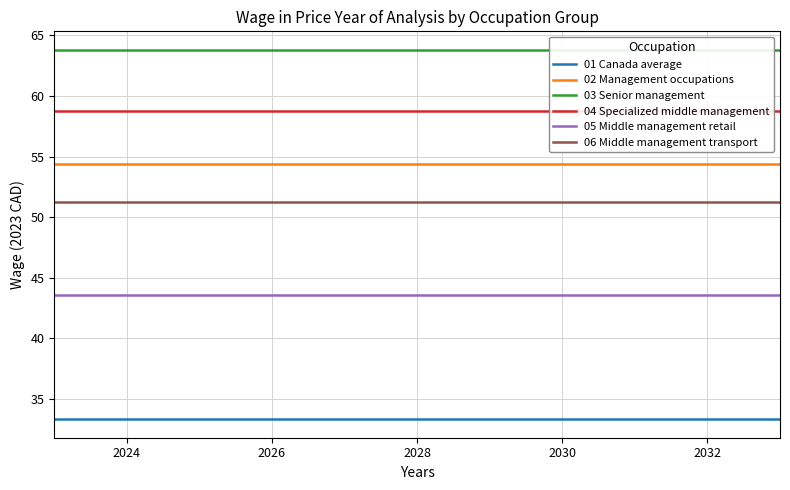

What is the highest value of the 05 Middle management retail series?

43.6